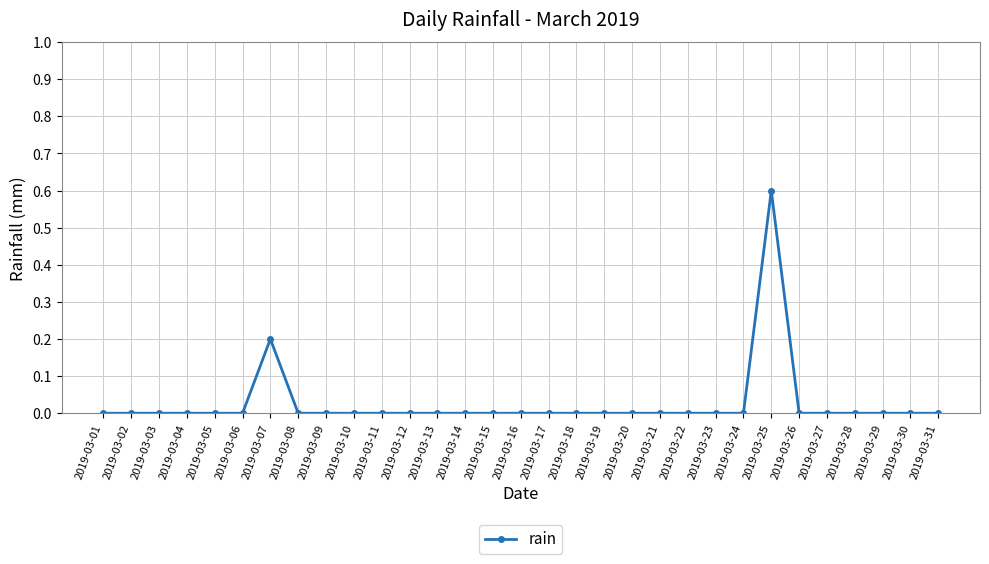

Is it true that the value at 2019-03-02 is -0.4?

False